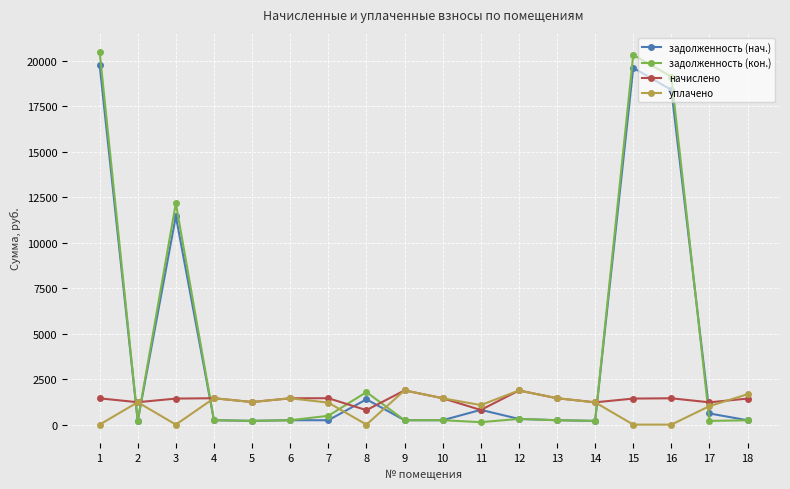

True or false: уплачено and задолженность (нач.) cross at least once.

True